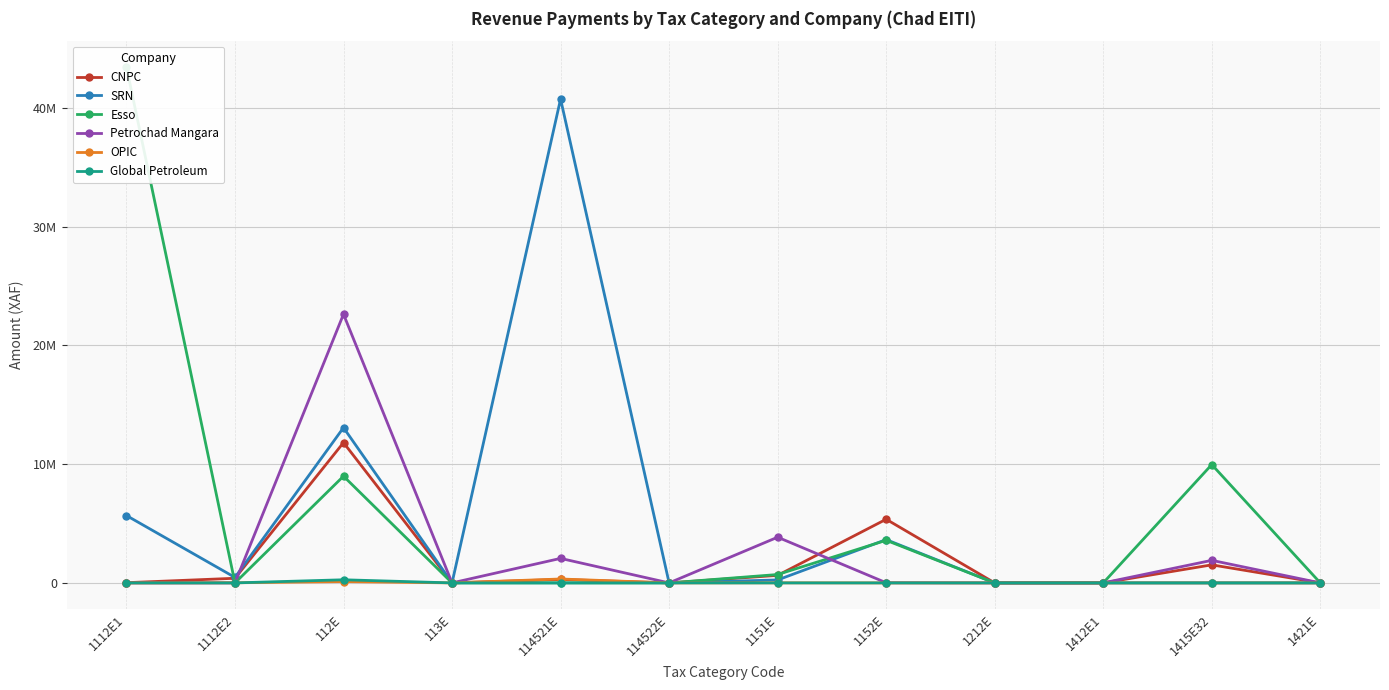

In CNPC, how many points are lower than both neighbors (excluding endpoints)?

2